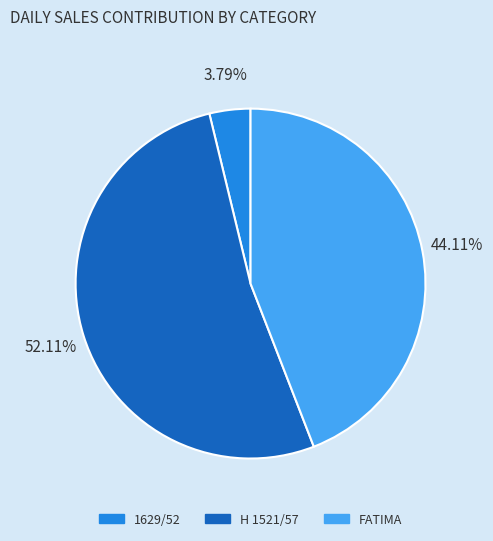

To the nearest percent, what is the average slice percentage?

33%